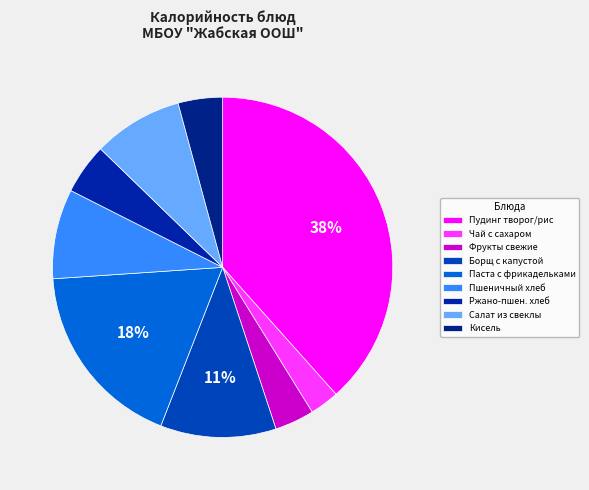

Which slice is the smallest?

Чай с сахаром